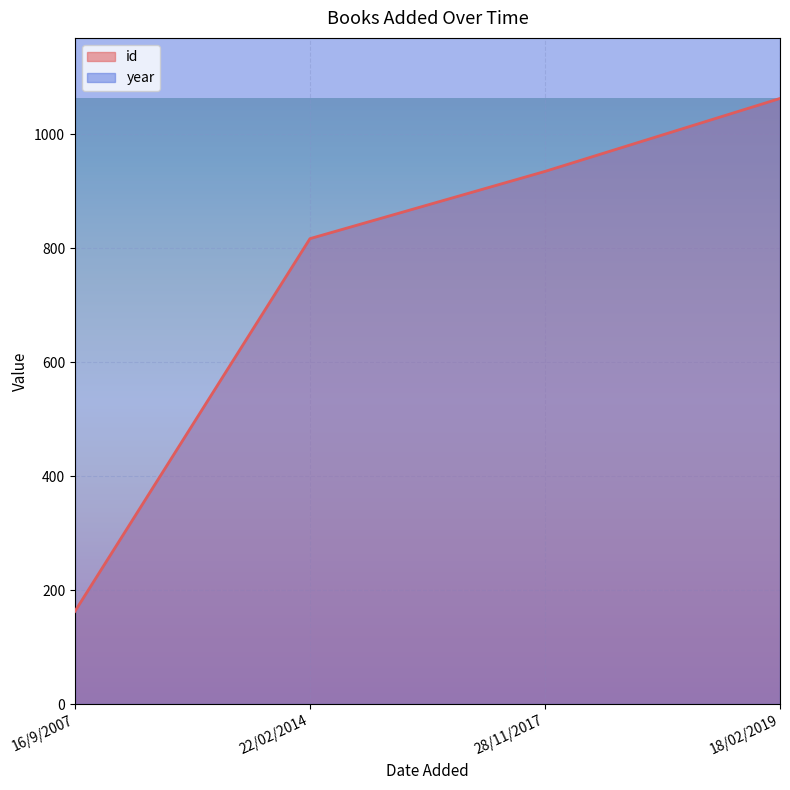

List the labels in order of value, smallest first.

16/9/2007, 22/02/2014, 28/11/2017, 18/02/2019